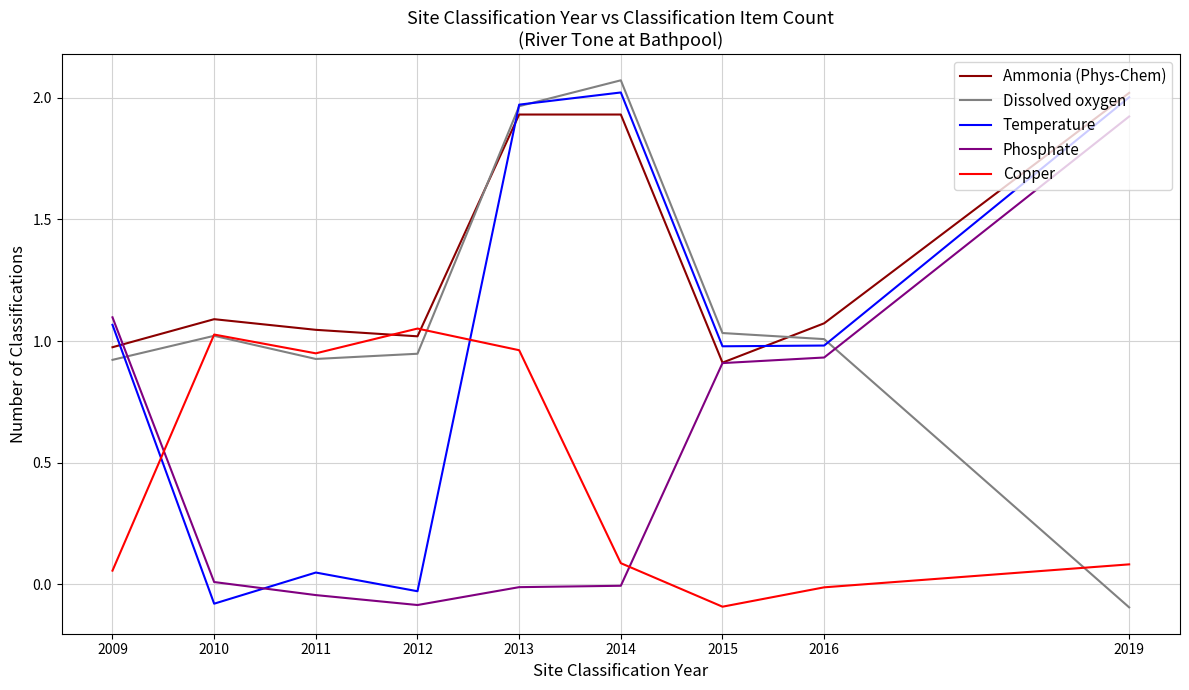

At how many categories does at least one series exceed 0?

9